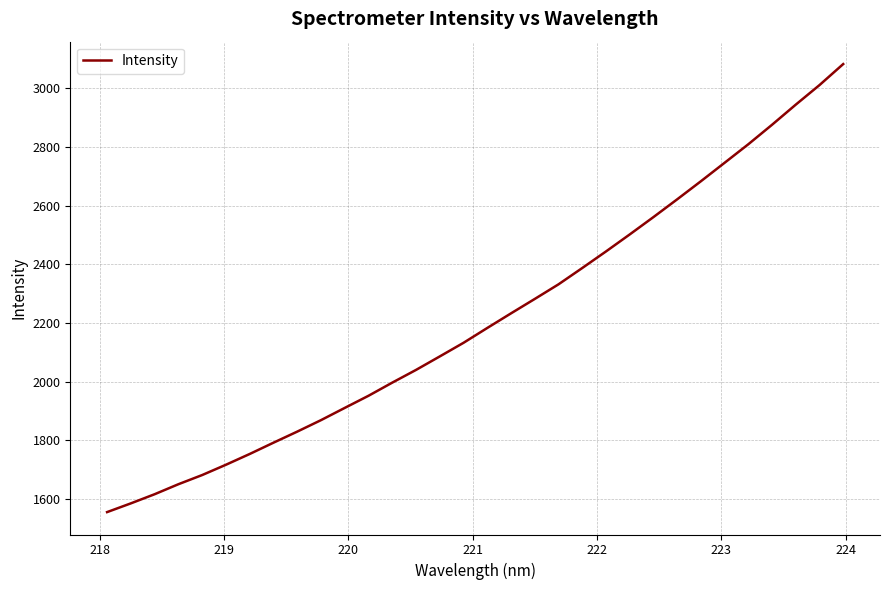

What is the minimum value shown in the chart?

1555.5